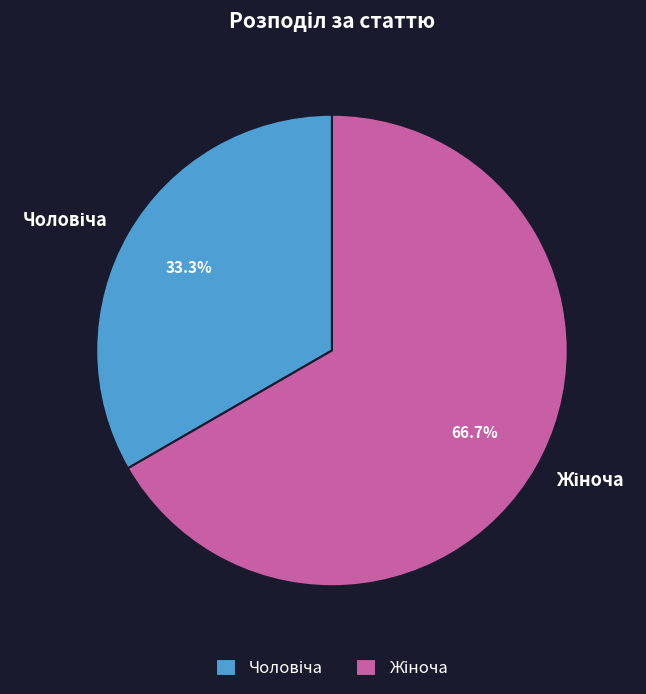

Is there any slice that represents more than half of the pie?

Yes